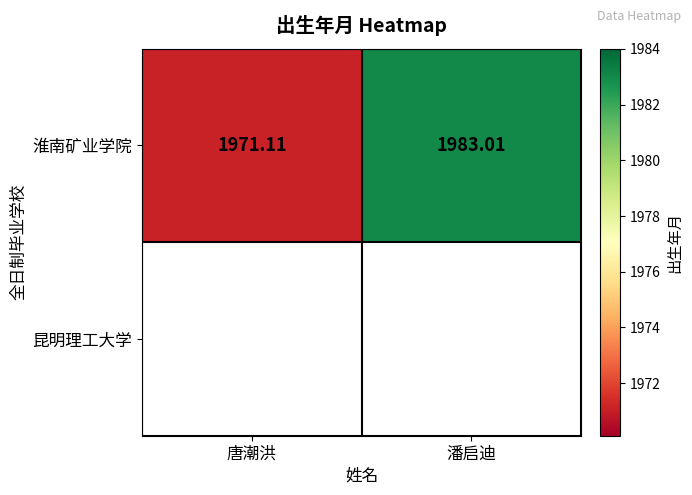

List the labels in order of value, largest first.

潘启迪, 唐潮洪